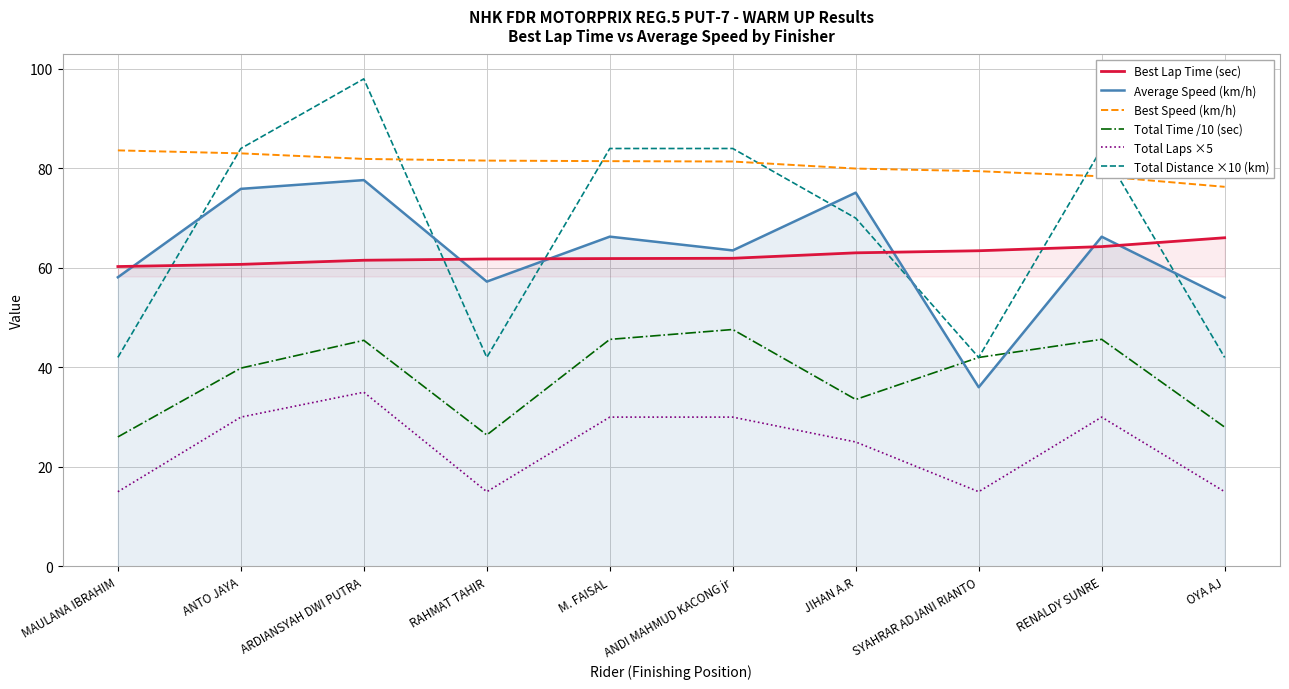

What is the sum of the Total Laps ×5 values at M. FAISAL and OYA AJ?

45.0